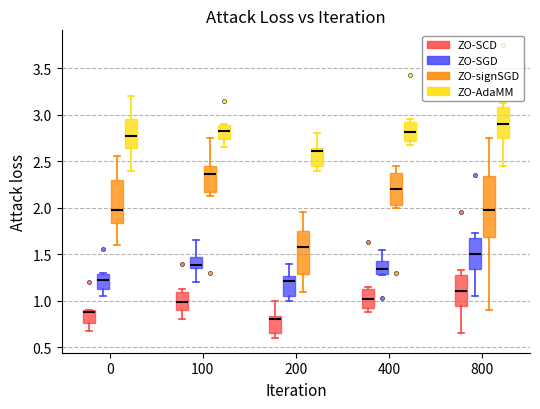

Comparing the boxes themselves (not the whiskers), which one is the tallest?

800 (ZO-signSGD)